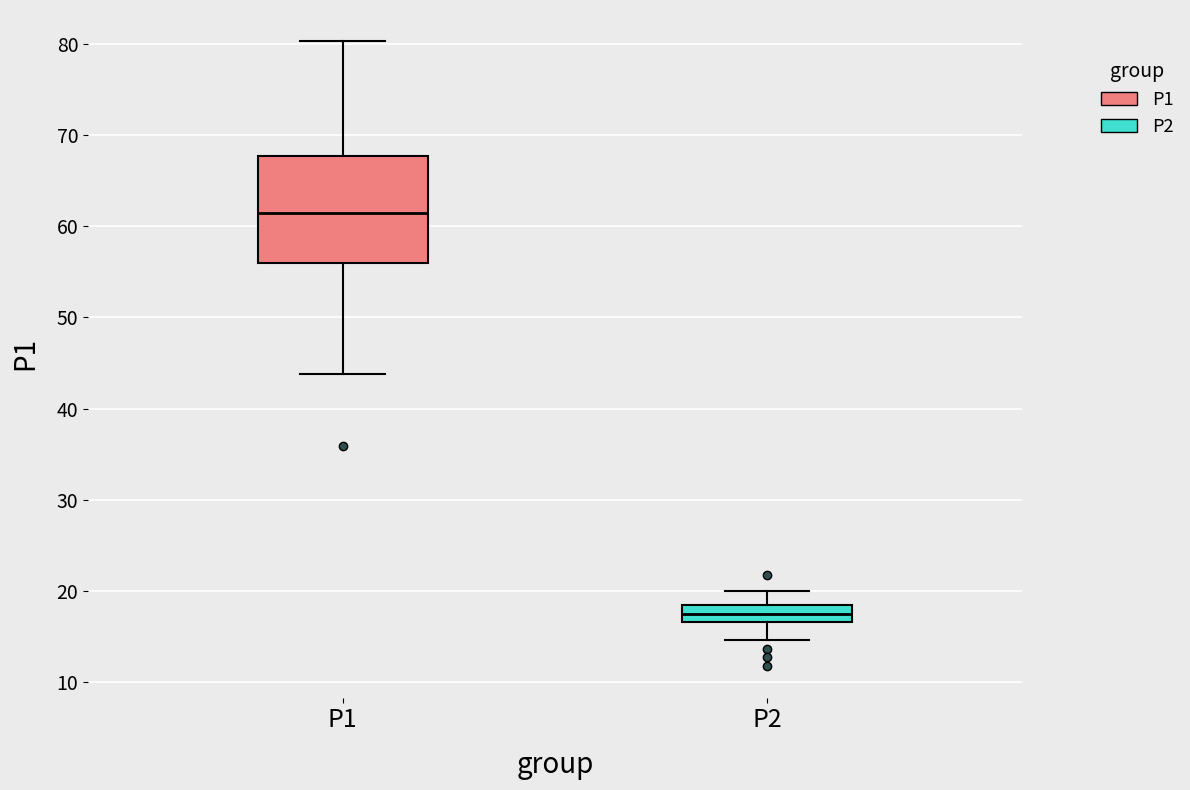

Reading left to right, transcribe this box plot: for each box, give where its median line is, the range the box spans, and where its two whiskers end, as read against the y-axis. The values are not printed on the chart, so give them approximately, as read against the axis.

P1: median 61, box 56 to 68, whiskers 44 to 80
P2: median 17 (inside the box), box 17 to 18, whiskers 15 to 20